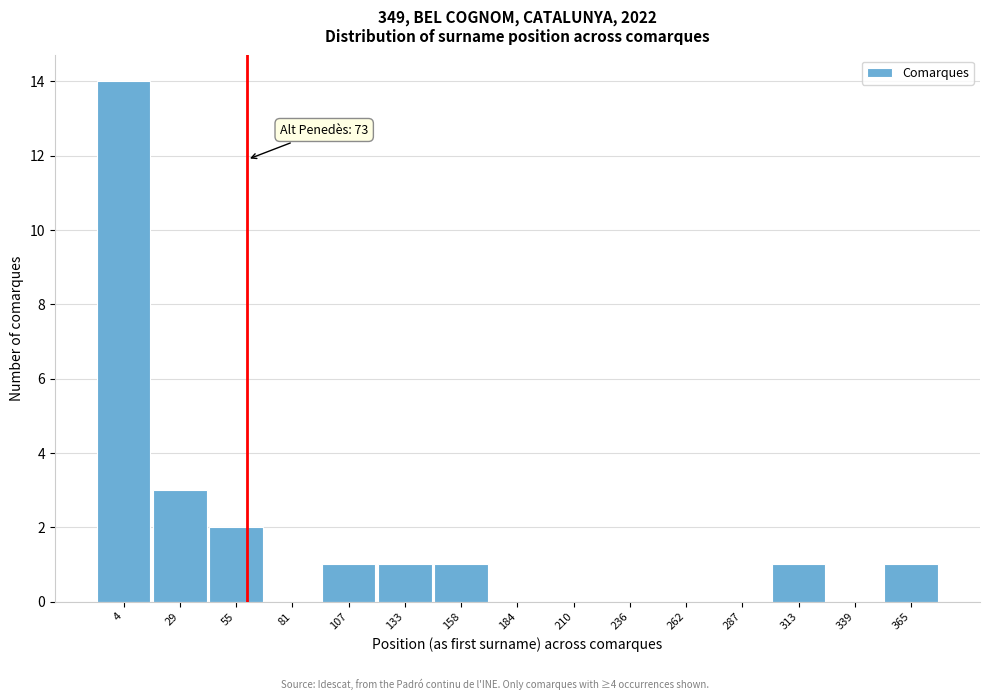

Reading left to right, extract all data points from this chart.

4=14	29=3	55=2	81=0	107=1	133=1	158=1	184=0	210=0	236=0	262=0	287=0	313=1	339=0	365=1